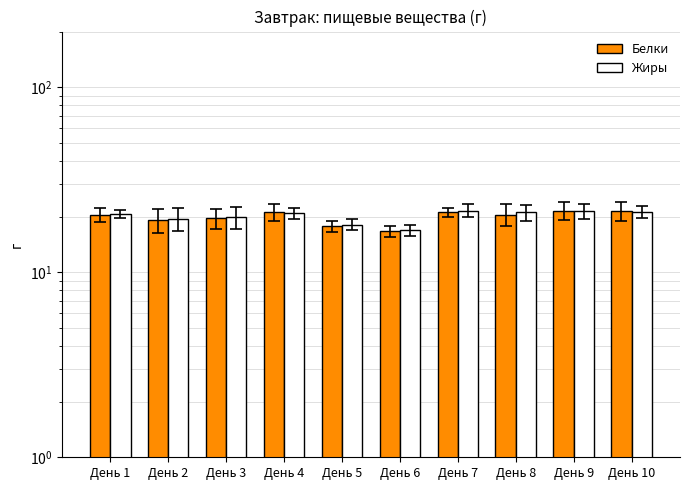

Is it true that Белки equals 20.5 at День 8?

True